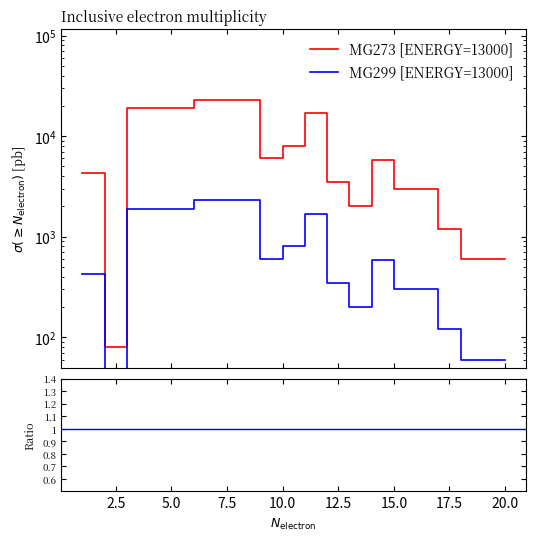

How many data points does each series have?

20